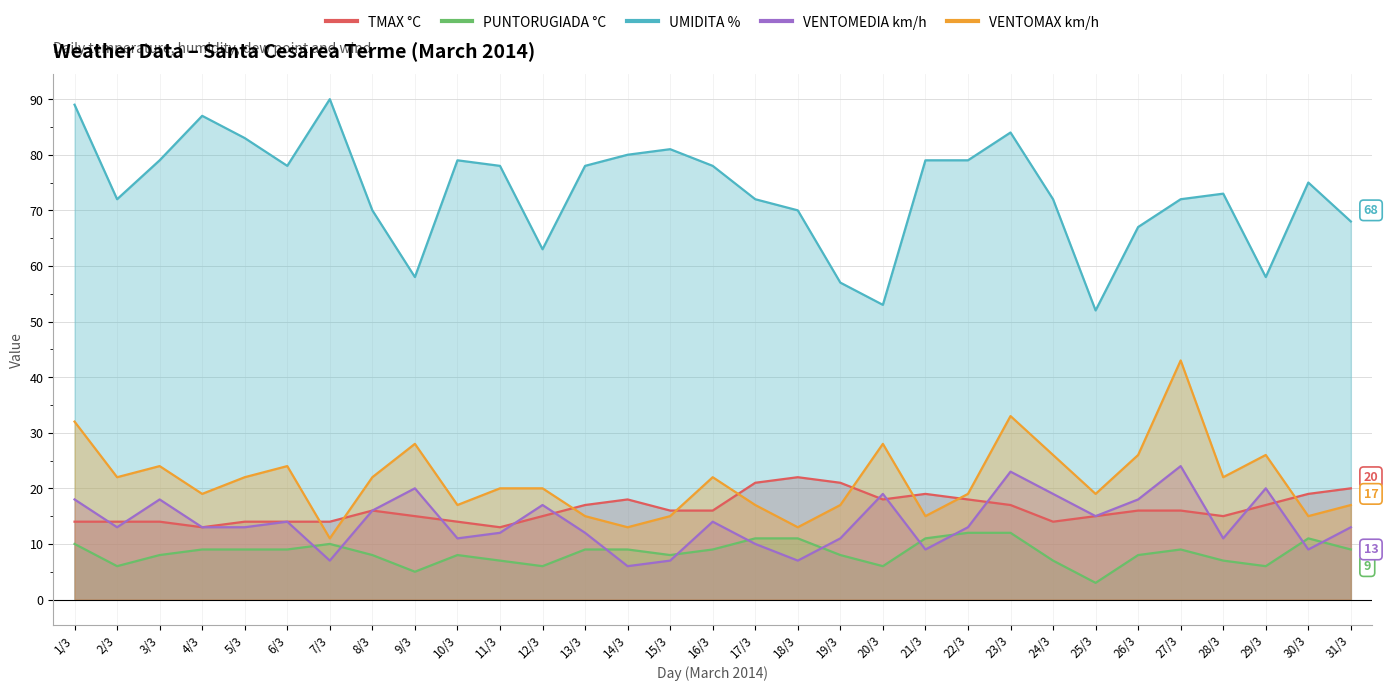

What is the sum of the VENTOMAX km/h values at 28/3 and 31/3?

39